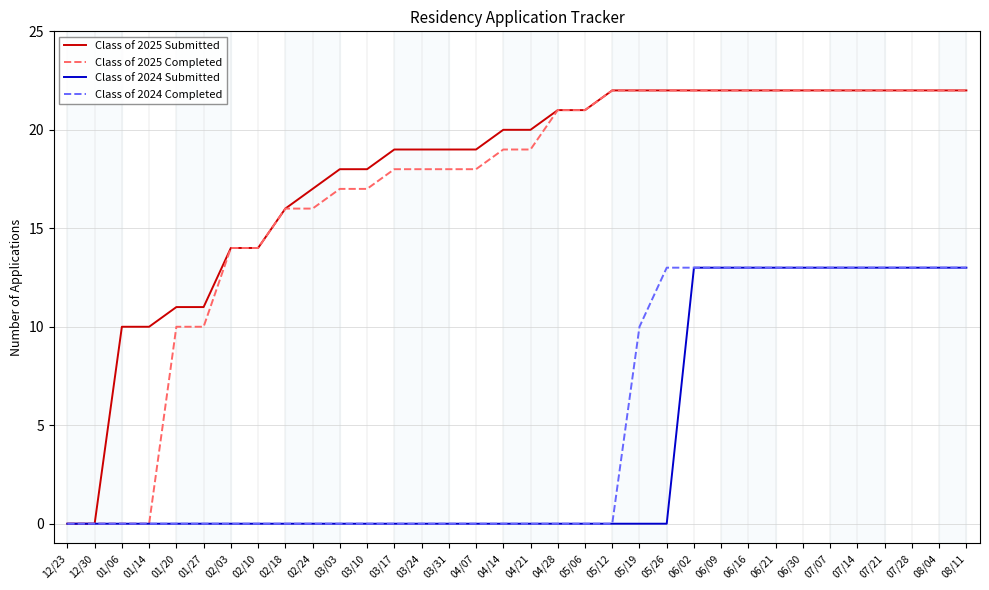

How many lines are shown in the chart?

4